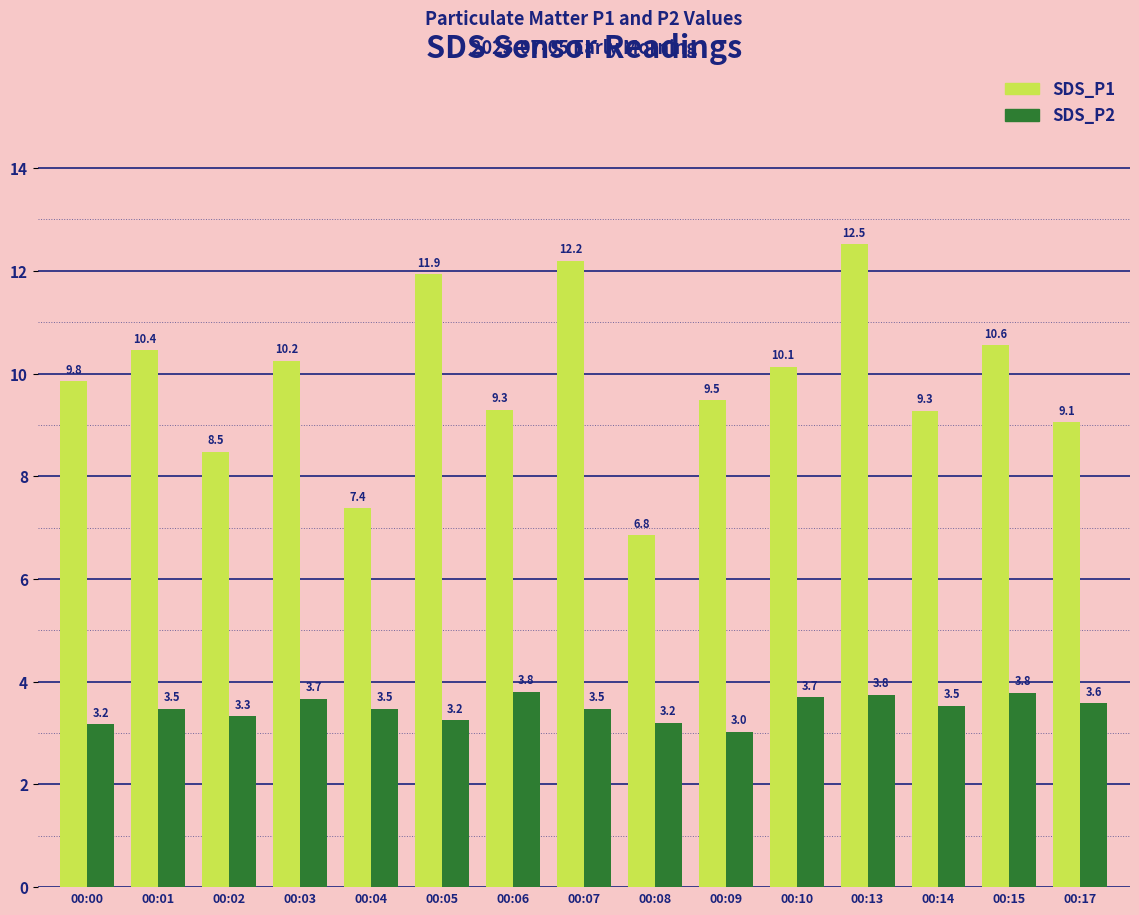

Between 00:04 and 00:06, which series saw the biggest shift?

SDS_P1